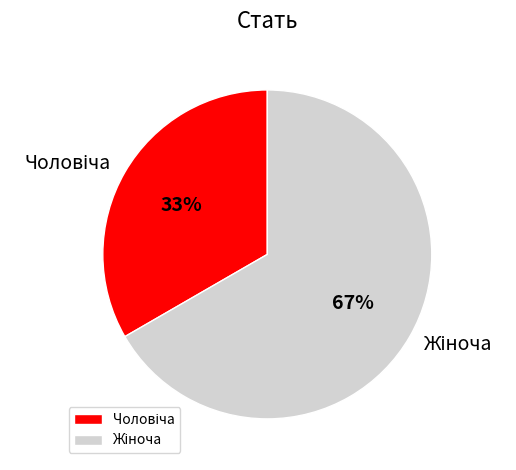

Does any single category account for the majority?

Yes